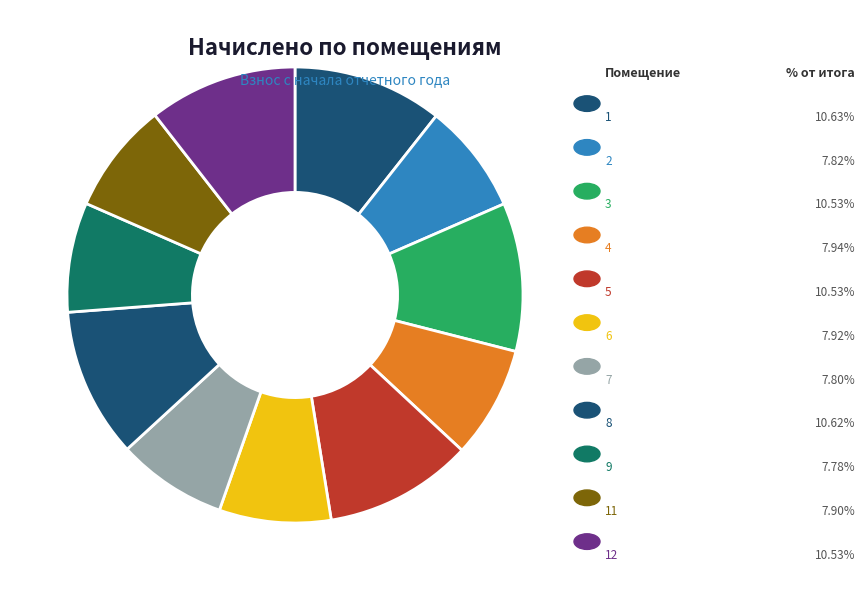

How many slices are in this pie chart?

11